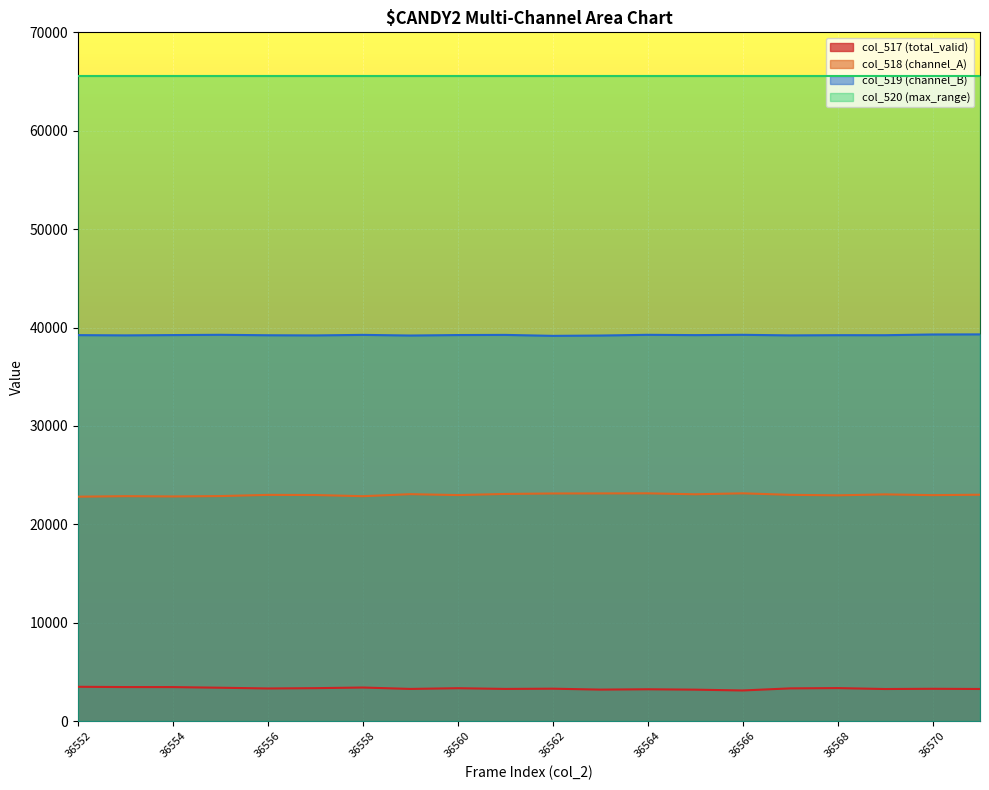

Between 36558 and 36569, which series saw the biggest shift?

col_518